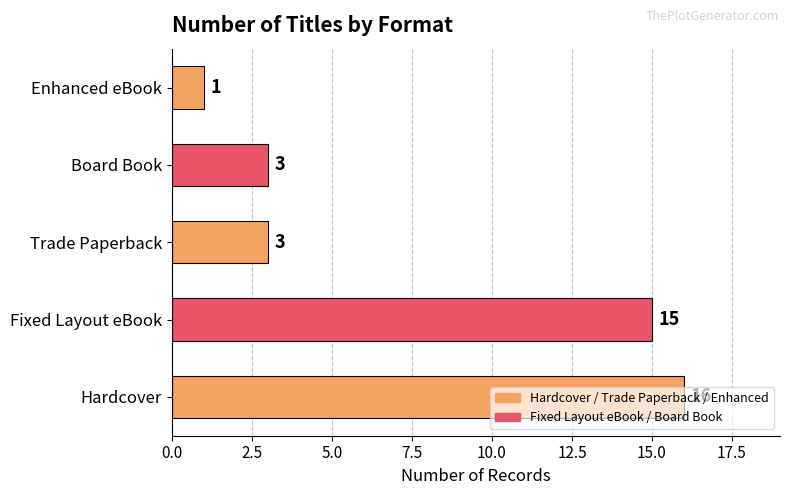

What is the maximum value shown in the chart?

16